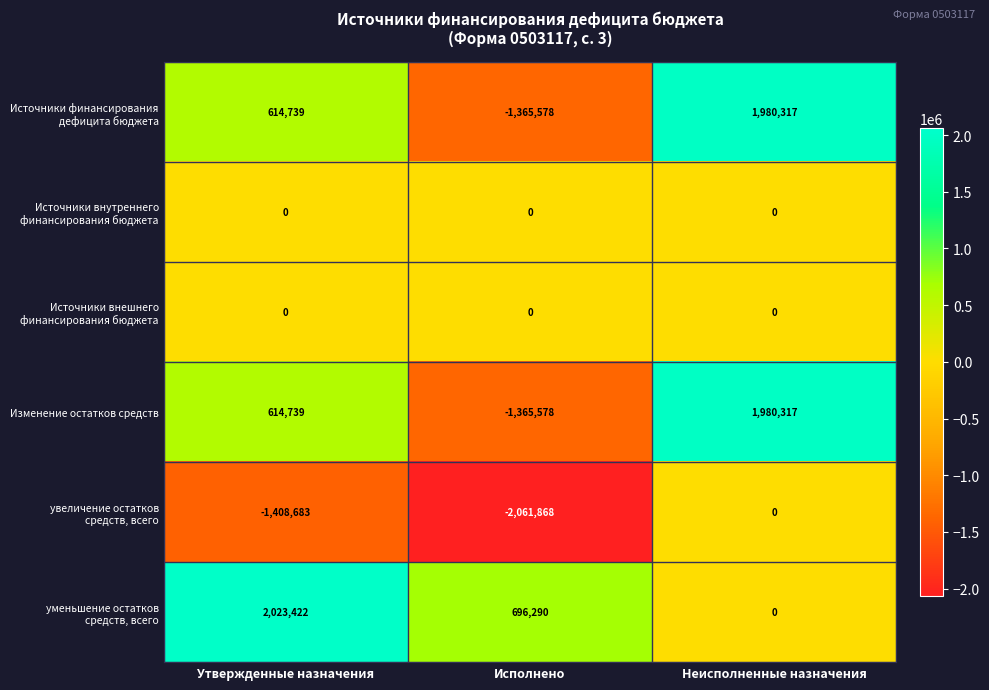

What is the difference between the highest and lowest values at Утвержденные назначения?

3432105